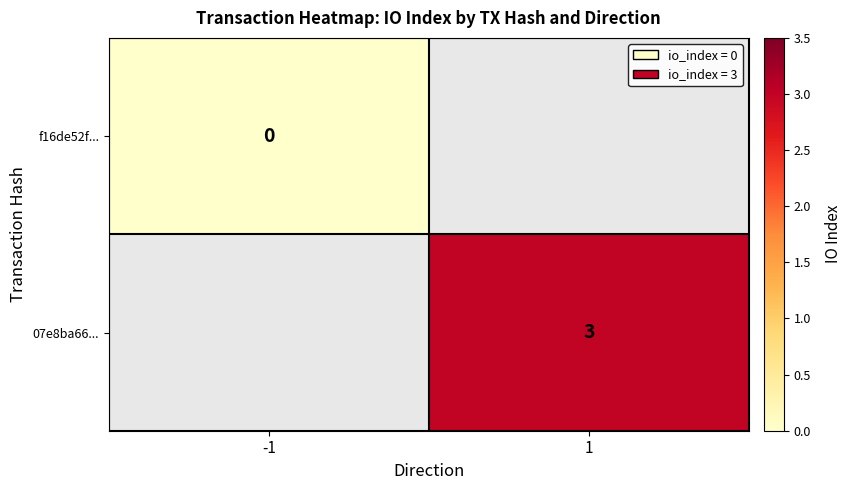

Count the number of categories in the chart.

2